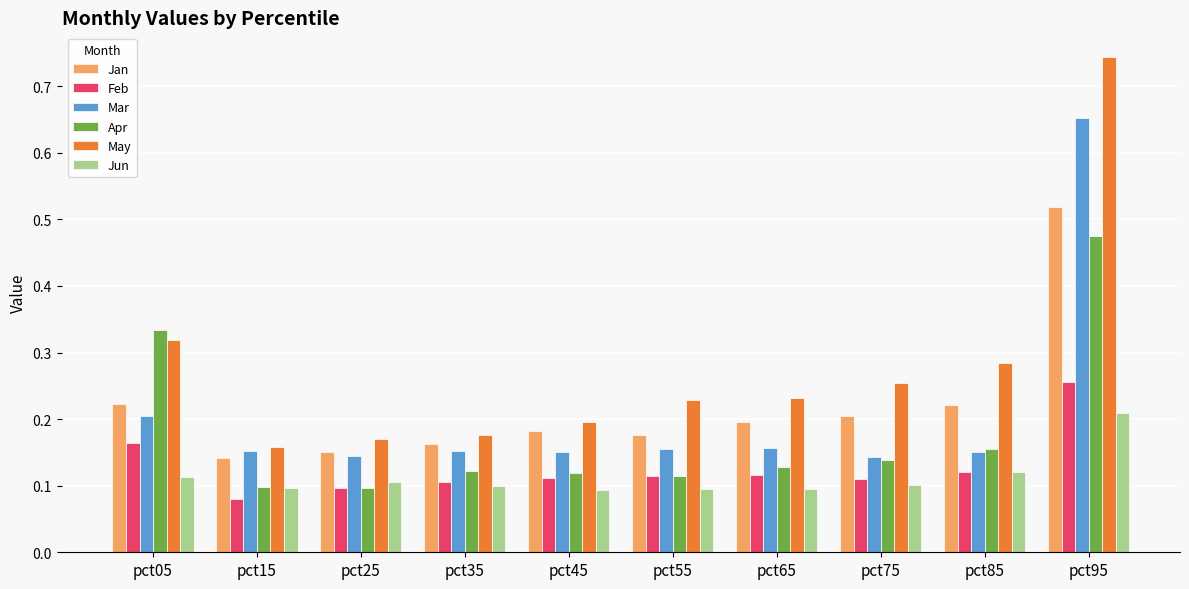

How many bars are there in each group?

6